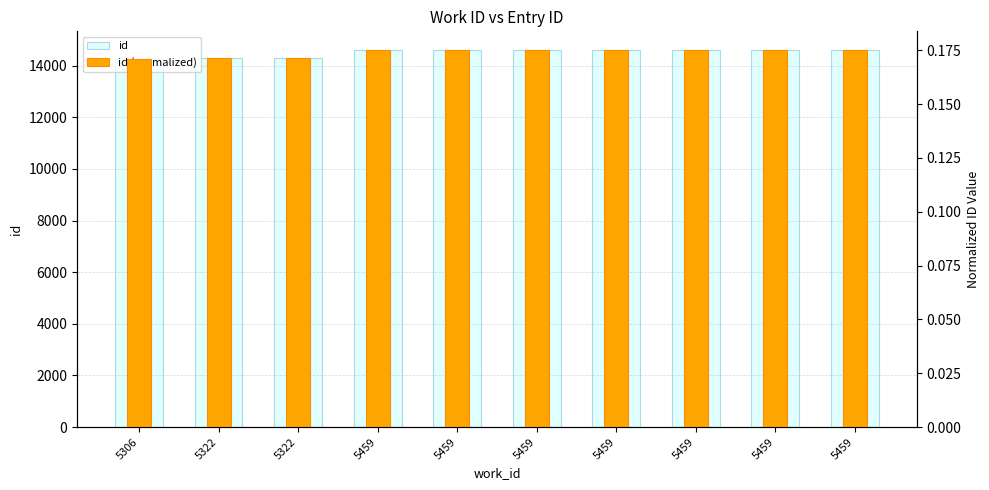

What are all the series names shown in the legend?

id, id (normalized)